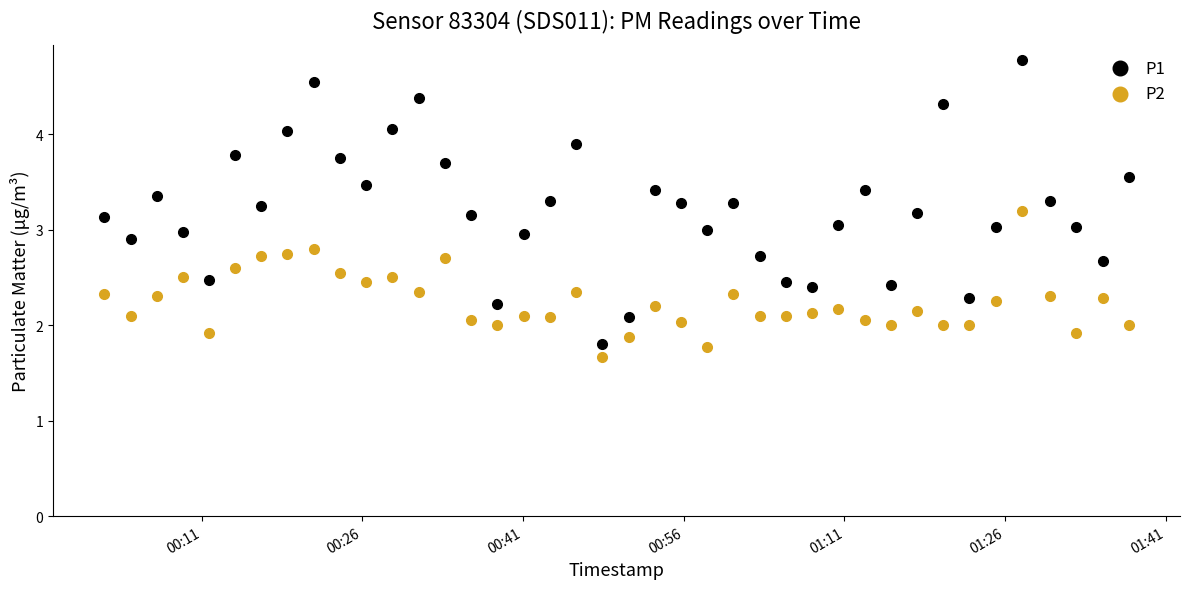

What are all the series names shown in the legend?

P1, P2